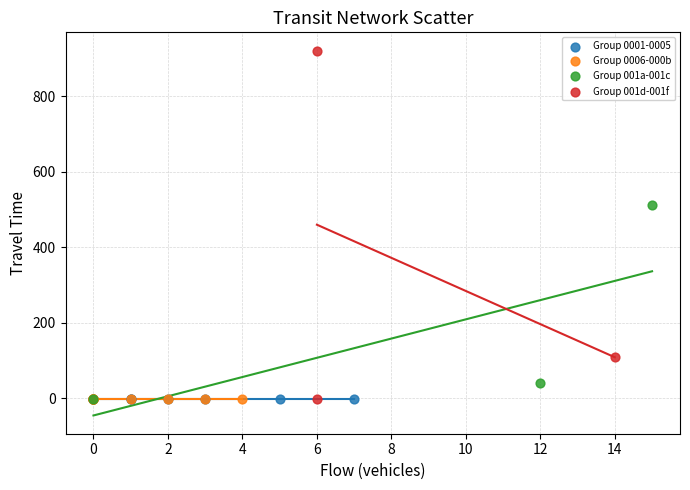

Which series contains the highest Y value?

Group 001d-001f